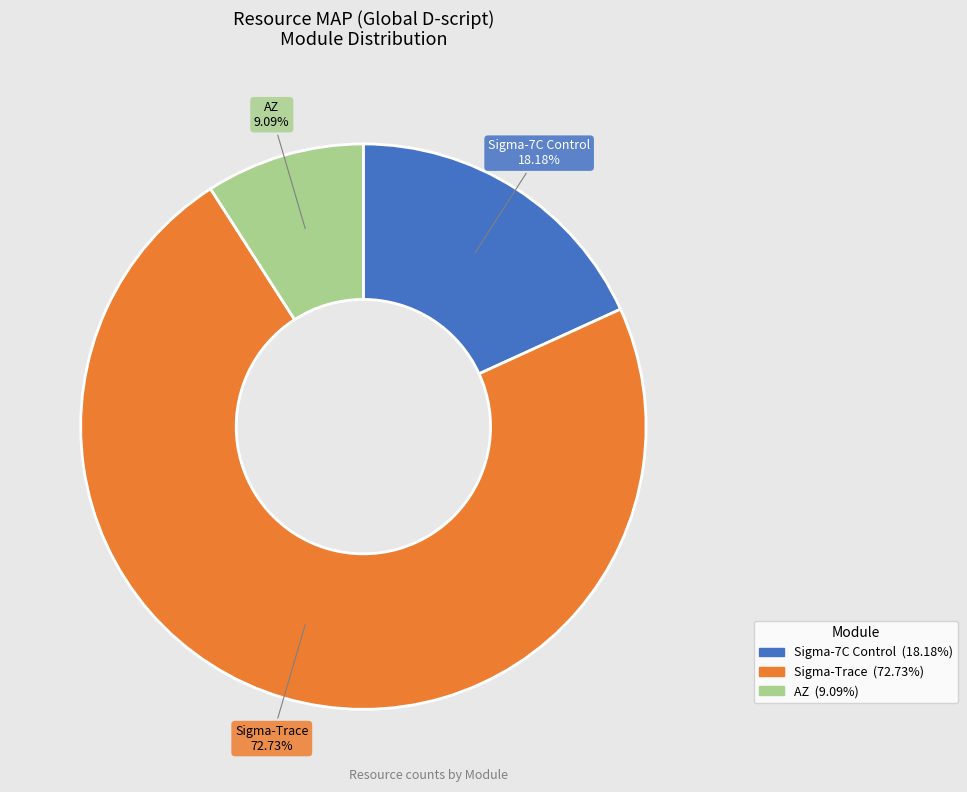

How many segments does this pie chart have?

3